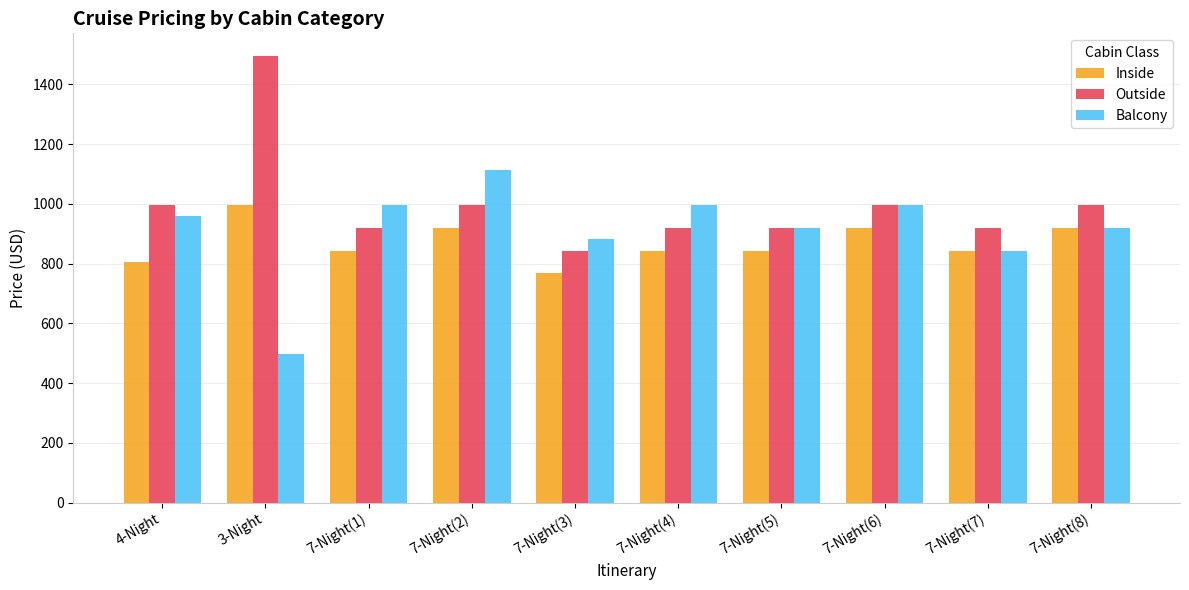

What position from the left is 7-Night(1)?

3